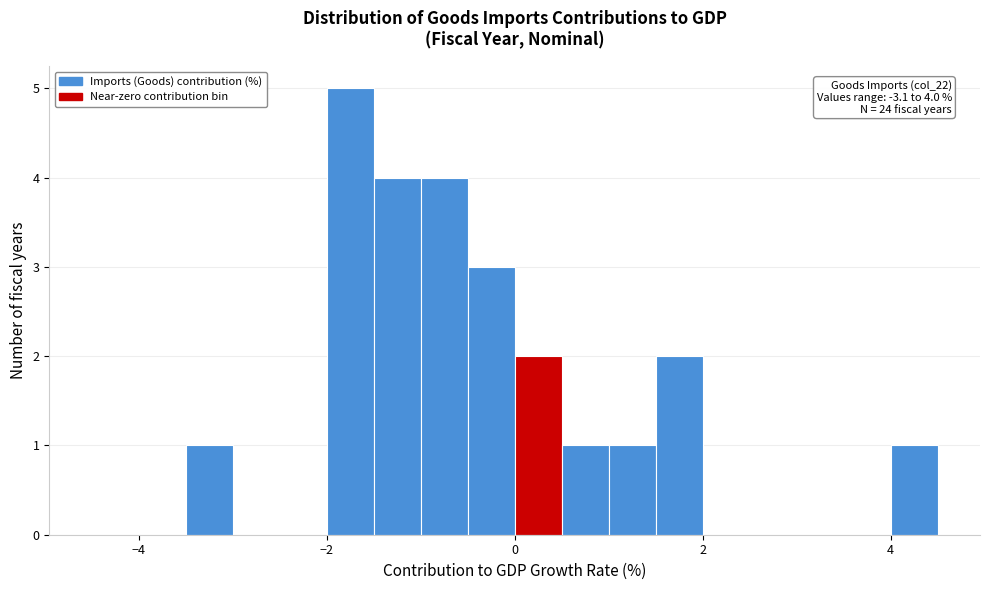

Read against the x-axis, roughly where is the centre of the tallest bar?

-1.8